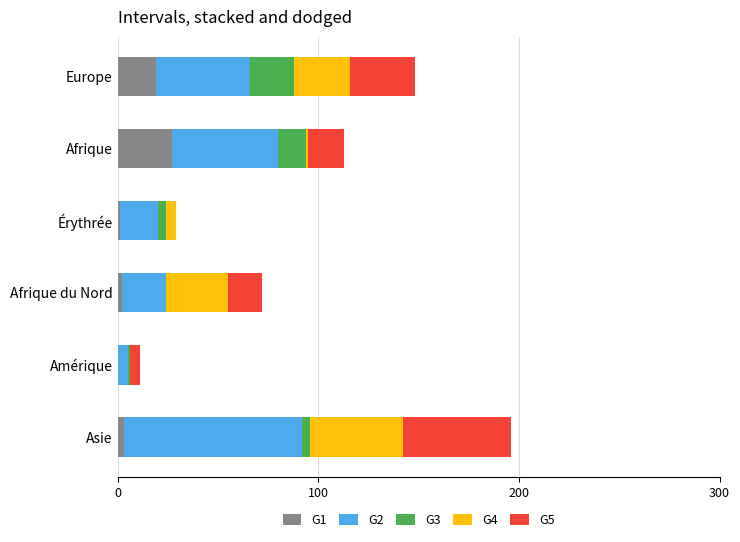

How many distinct data groups are displayed?

5